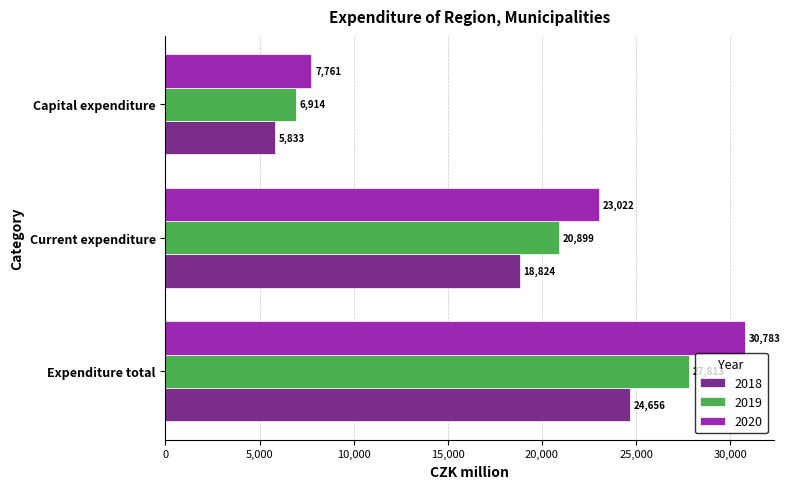

How many data points does each series have?

3